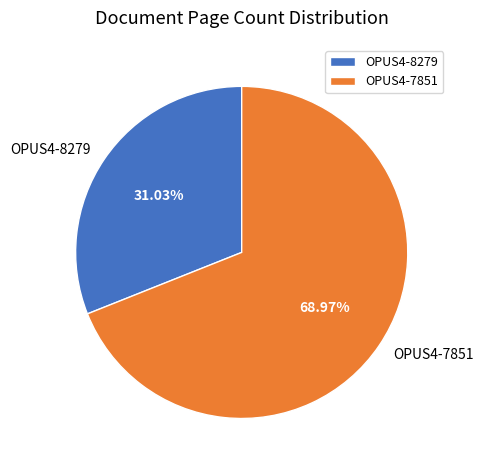

Is OPUS4-8279 the majority of the pie?

No